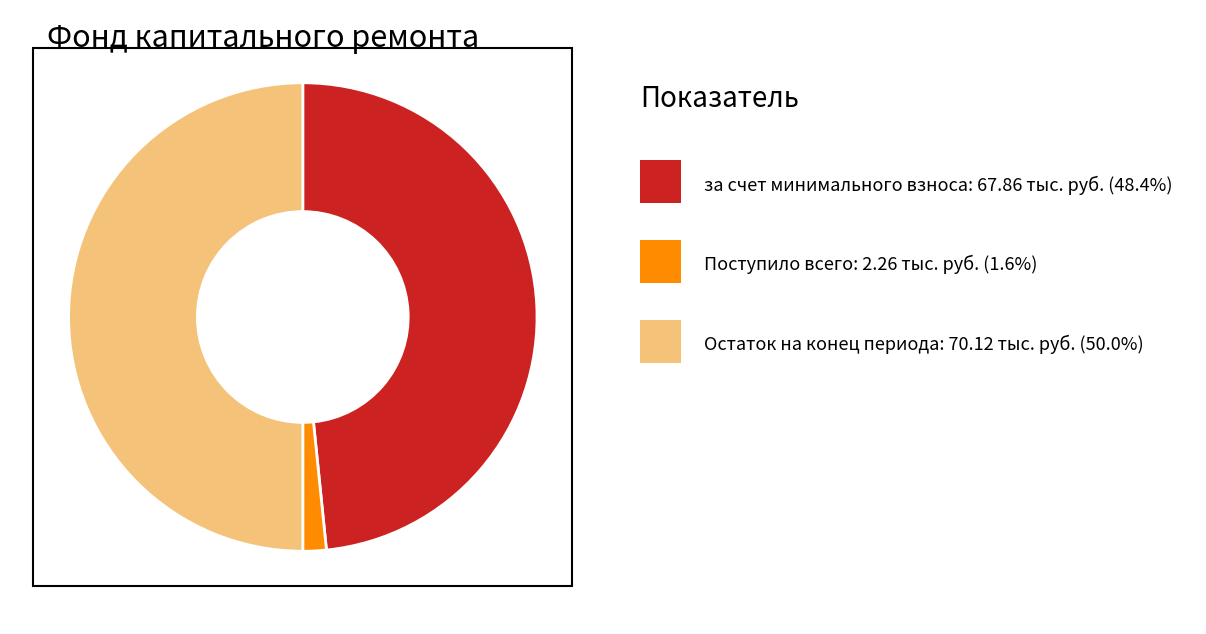

How many segments does this pie chart have?

3